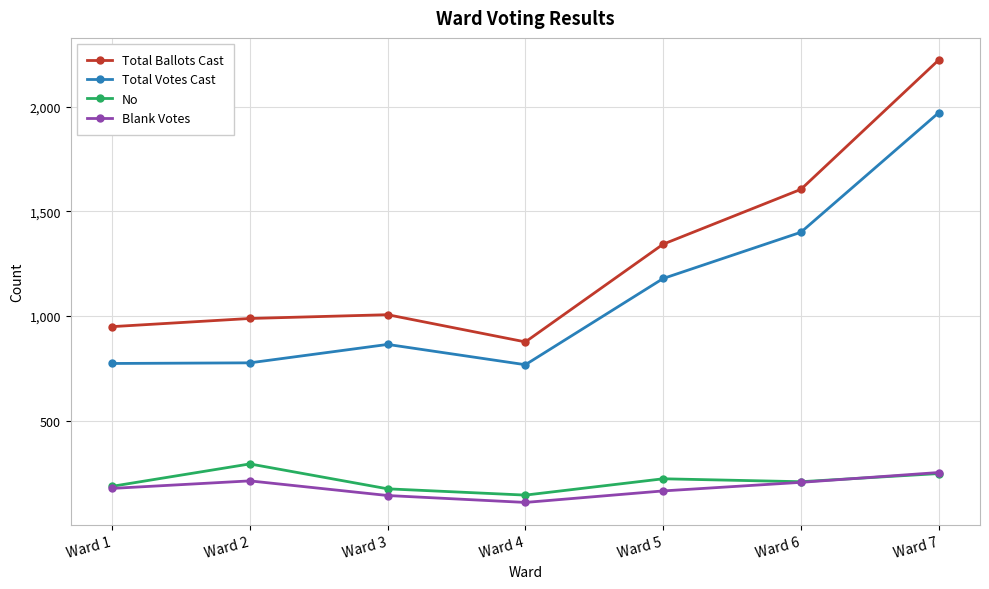

Is it true that No equals 293 at Ward 2?

True